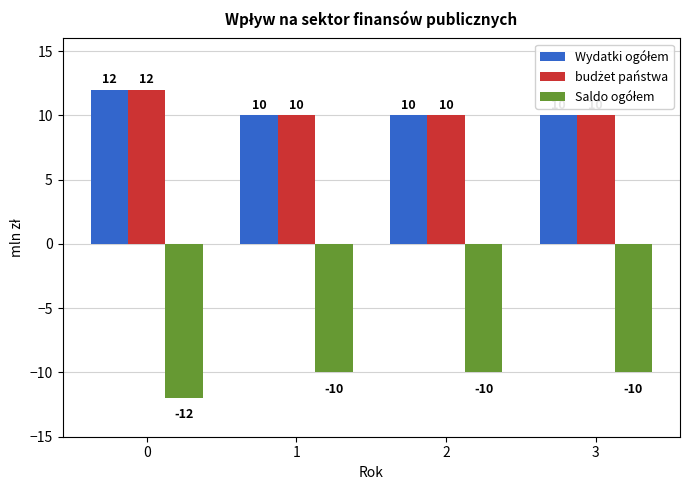

What is the maximum value shown in the chart?

12